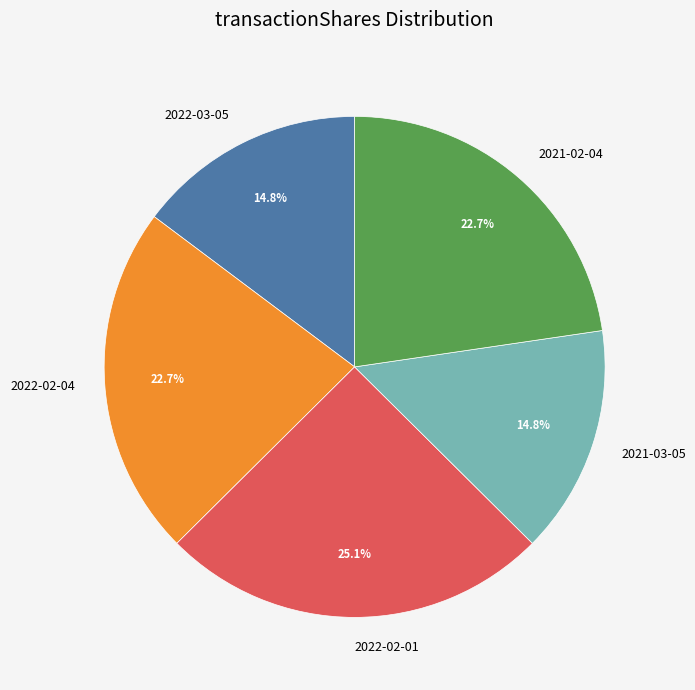

Is there any slice that represents more than half of the pie?

No